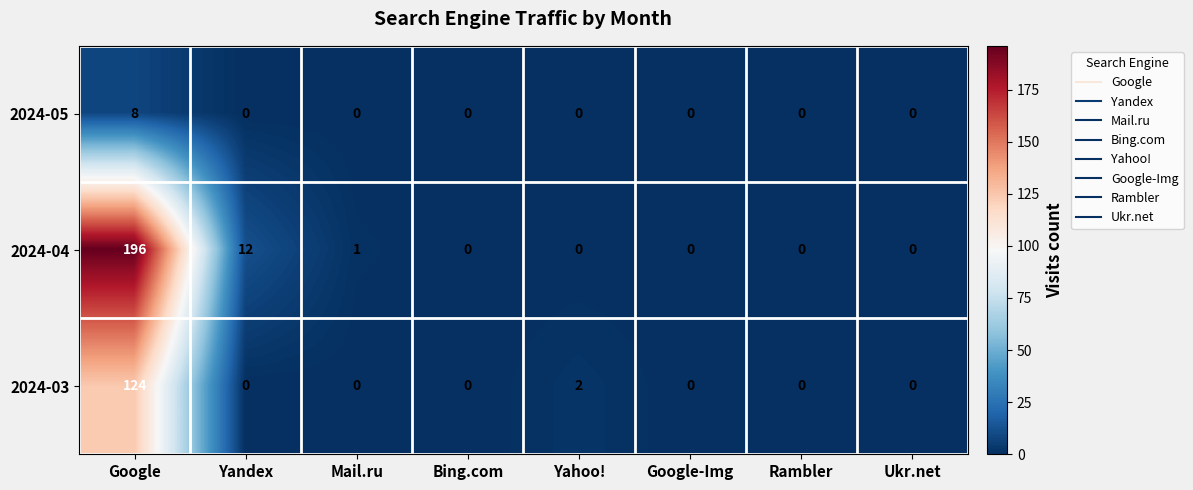

Reading left to right, transcribe all the data shown in this chart.

2024-05: 8	0	0	0	0	0	0	0
2024-04: 196	12	1	0	0	0	0	0
2024-03: 124	0	0	0	2	0	0	0